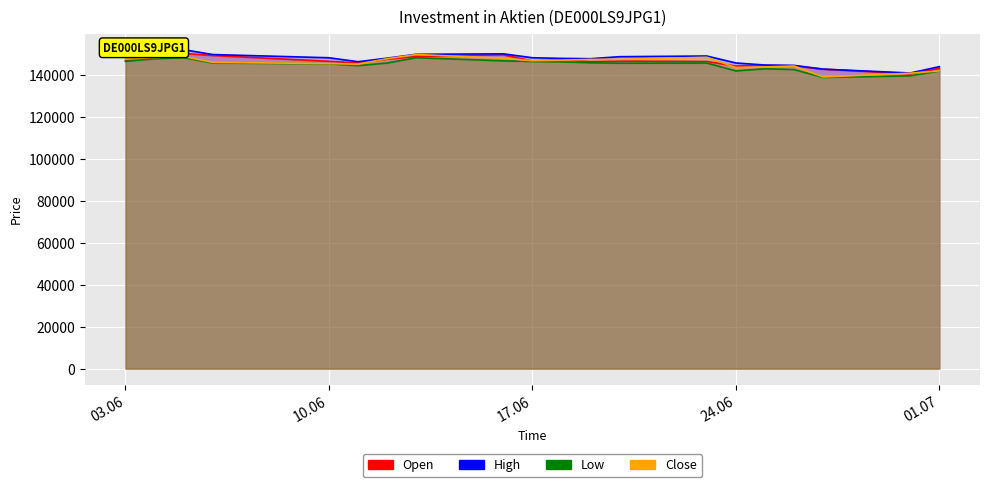

Is it true that Open equals 146458 at 20.06.2025?

True